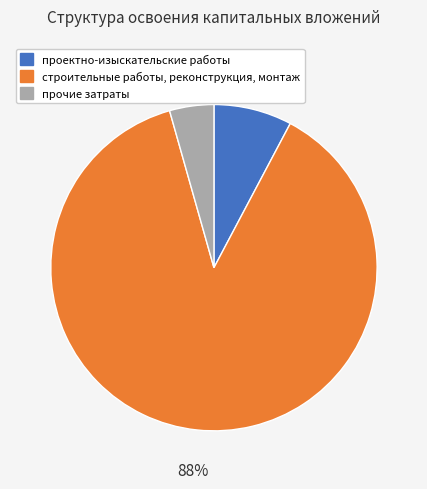

Is it true that проектно-изыскательские работы is 8% of the pie?

True